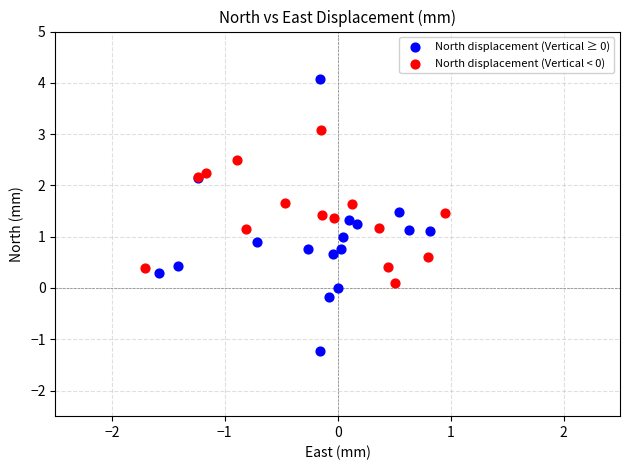

Which series reaches the minimum Y coordinate?

North displacement (Vertical ≥ 0)